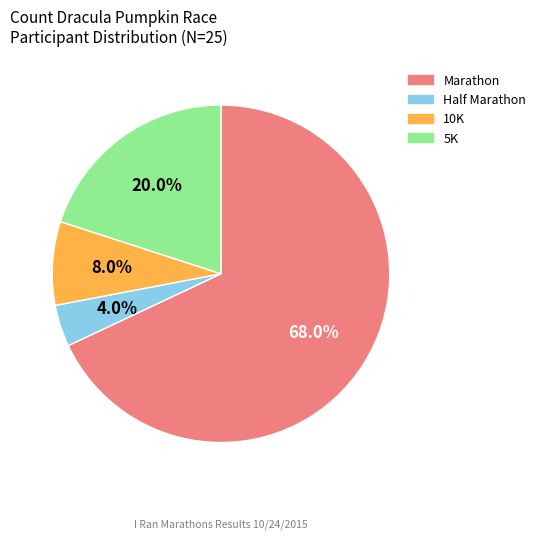

Does Marathon represent more than half of the total?

Yes